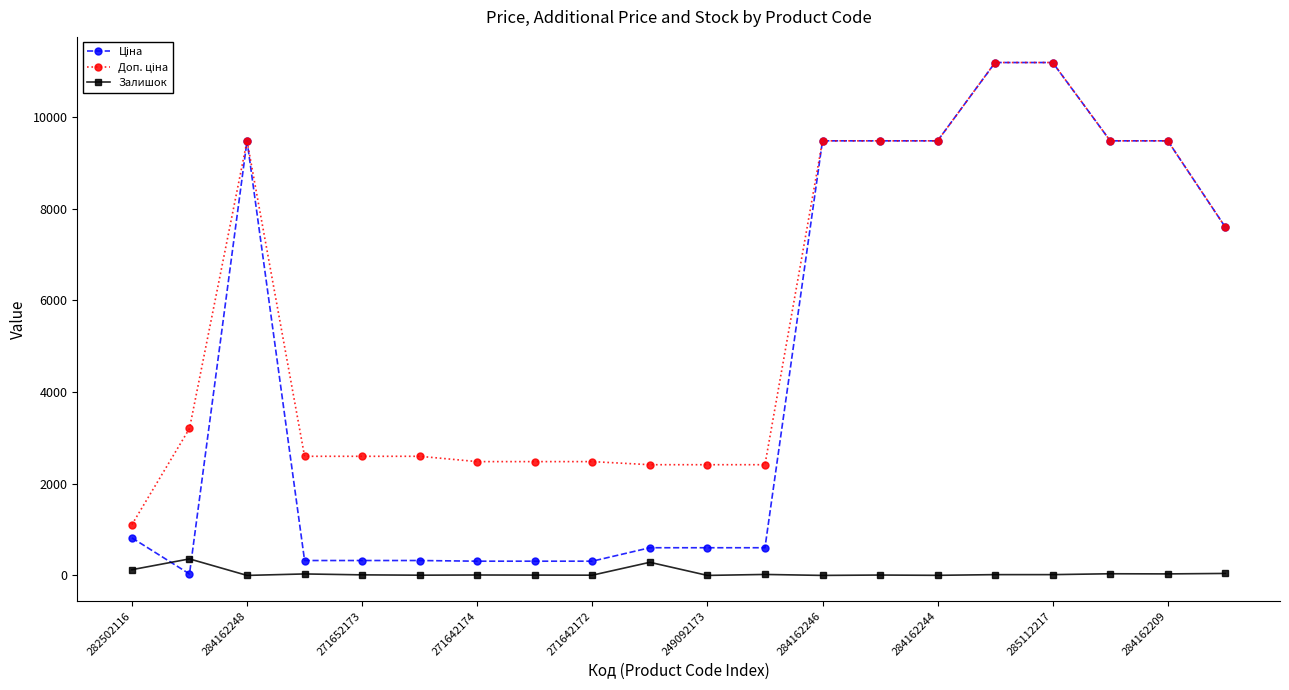

At how many categories does at least one series exceed 6053?

9